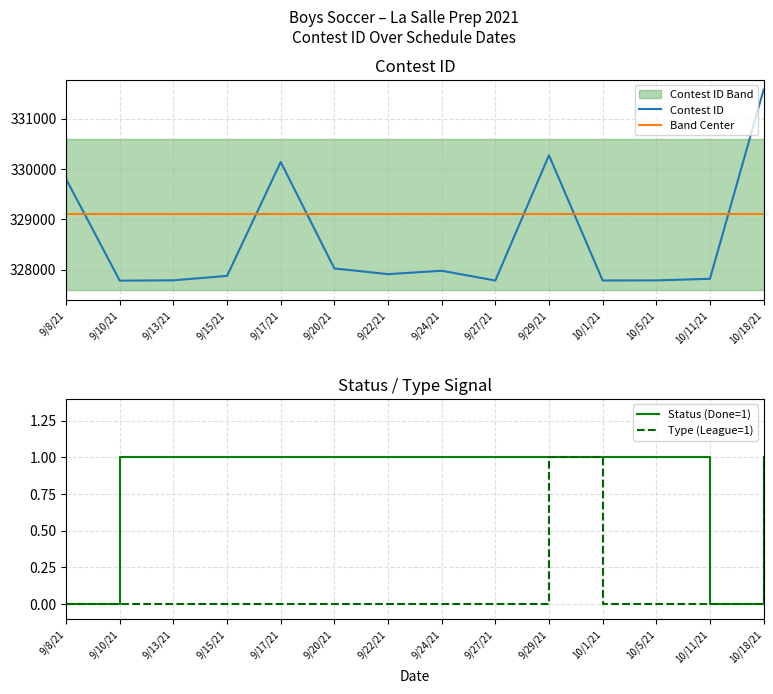

At which label does Band Center reach its minimum?

9/8/21